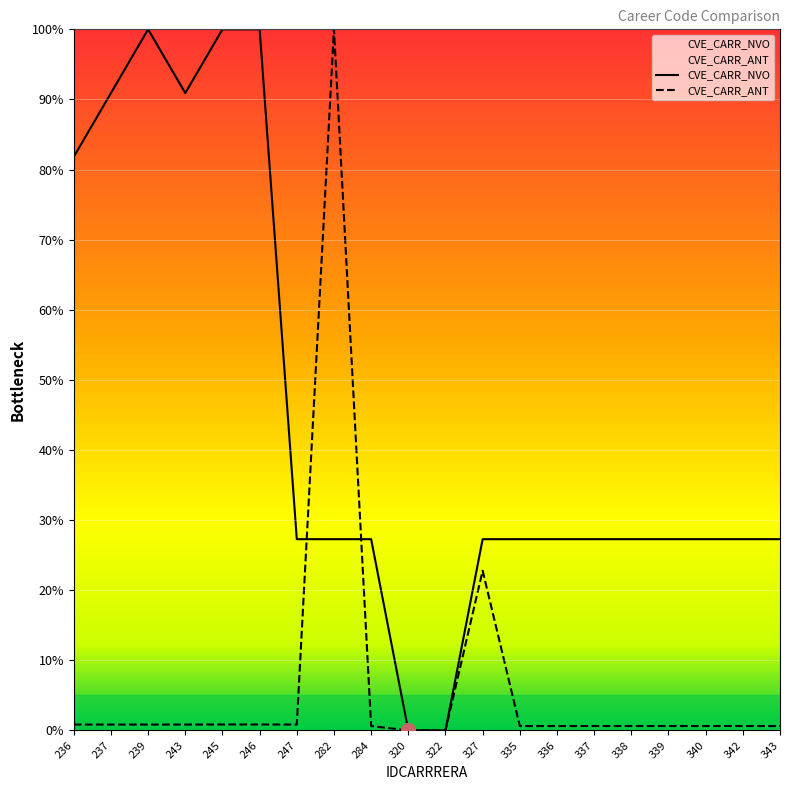

What is the difference between the highest and lowest values at 338?

26.7